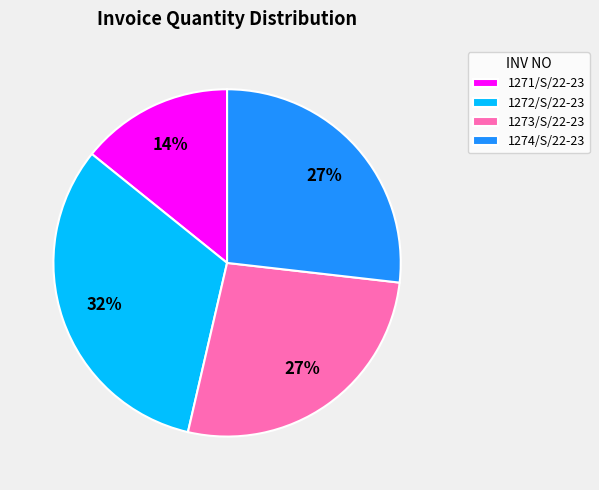

Is 1273/S/22-23 the majority of the pie?

No